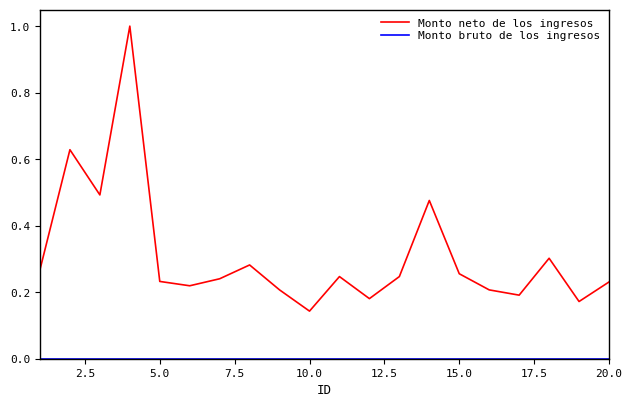

Which series has the widest spread of values?

Monto neto de los ingresos